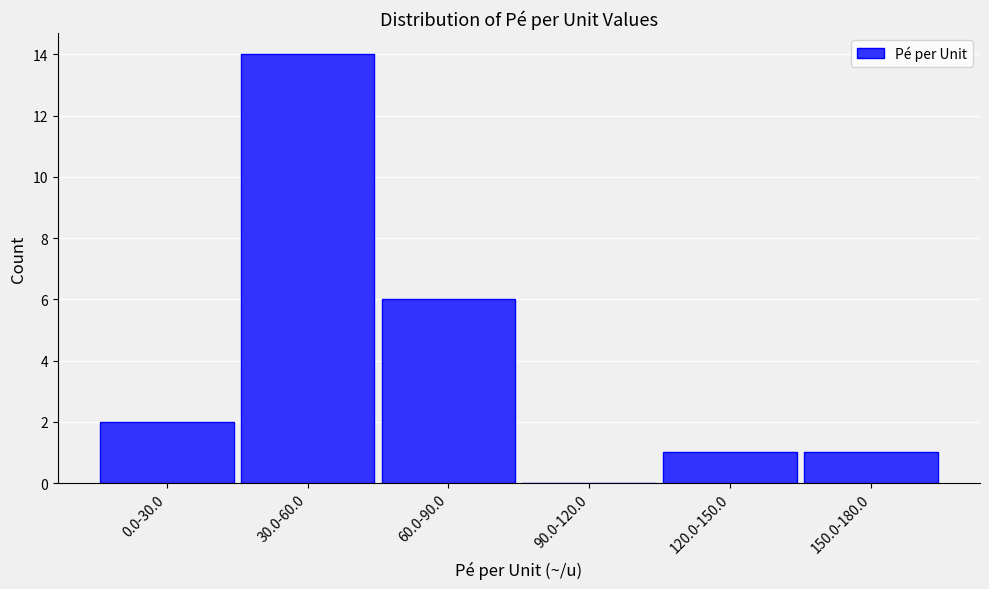

Reading left to right, list all the values displayed in this chart.

0.0-30.0=2	30.0-60.0=14	60.0-90.0=6	90.0-120.0=0	120.0-150.0=1	150.0-180.0=1